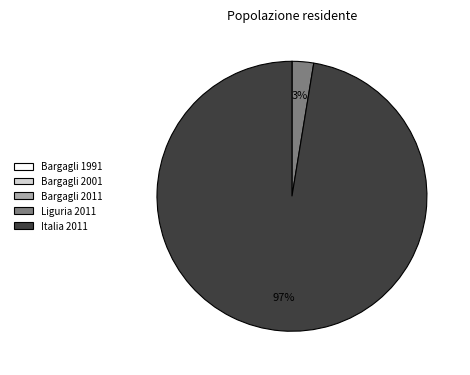

True or false: Italia 2011 accounts for 97% of the total.

True